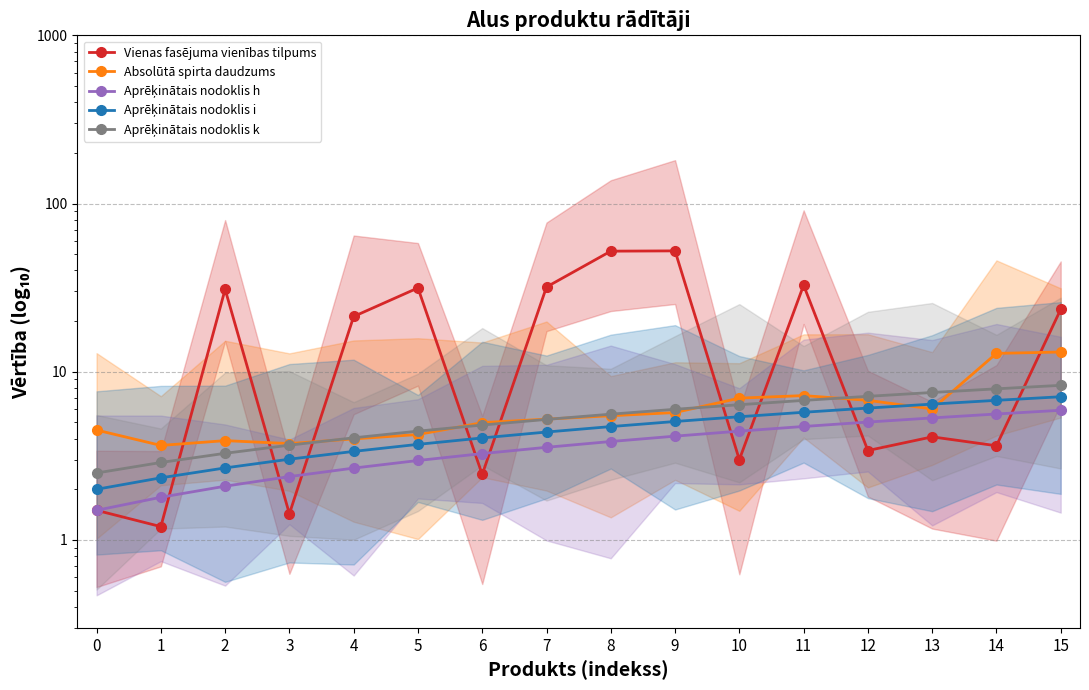

At which label does Vienas fasējuma vienības tilpums reach its peak?

9